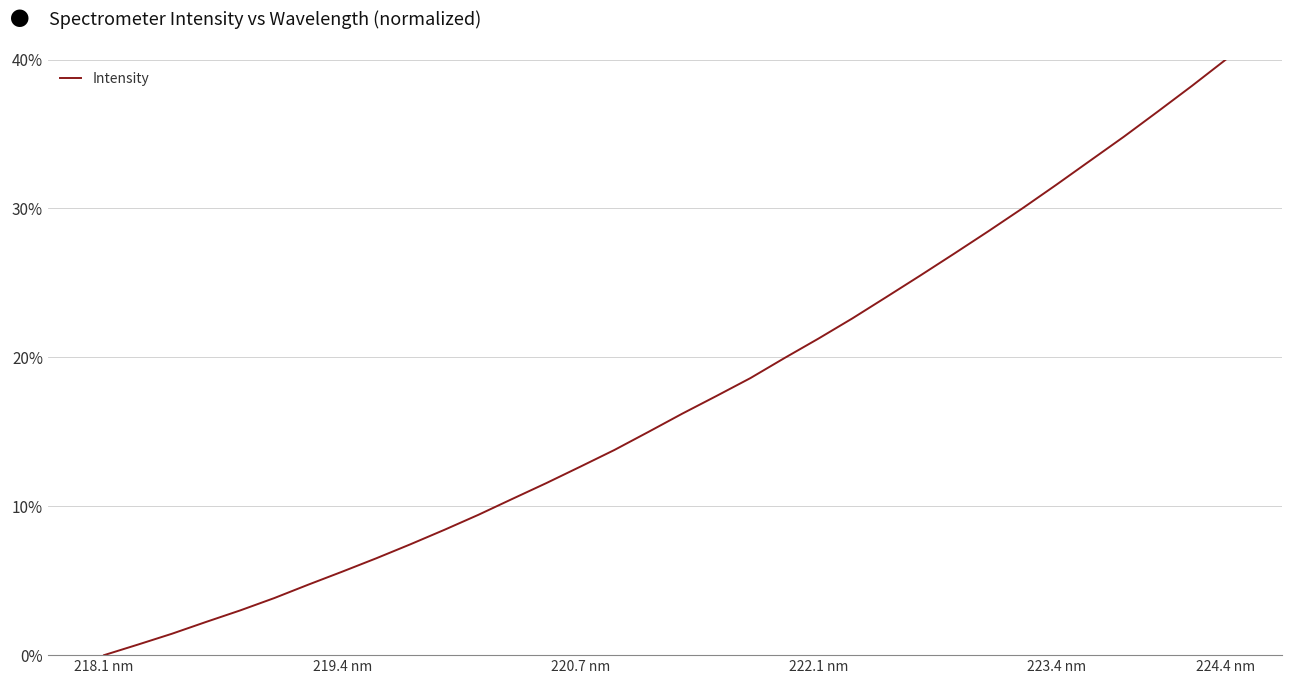

How many lines are shown in the chart?

1